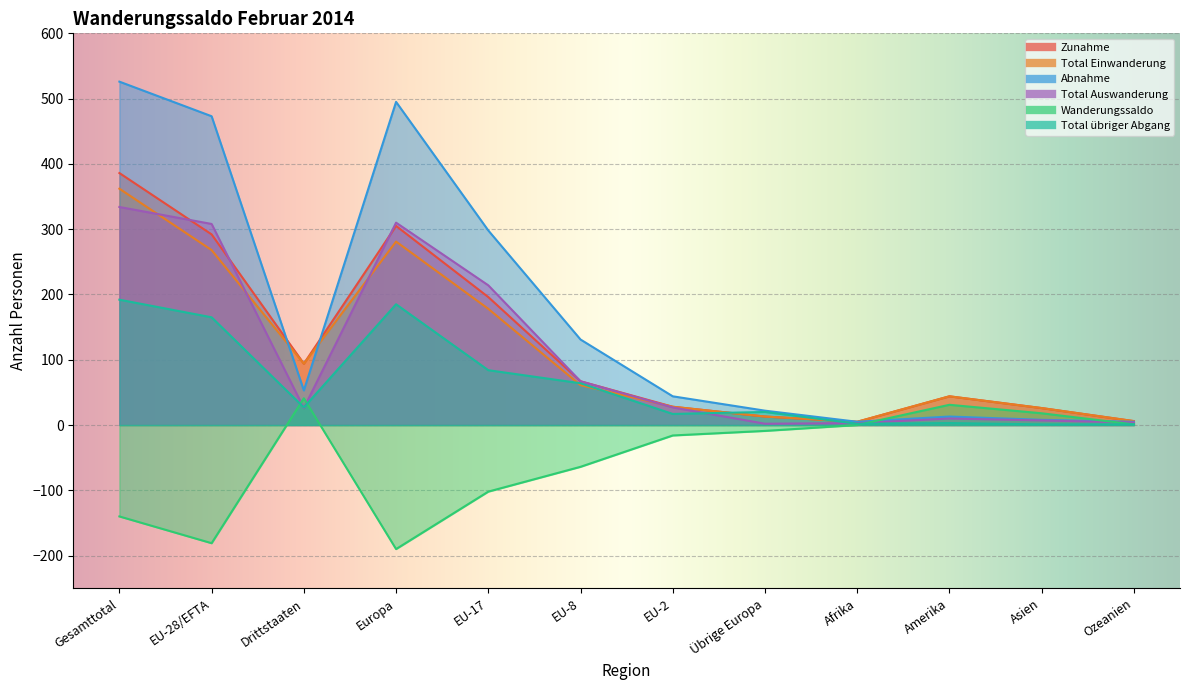

Reading left to right, list all the values displayed in this chart.

Zunahme: Gesamttotal=386	EU-28/EFTA=292	Drittstaaten=94	Europa=305	EU-17=196	EU-8=67	EU-2=28	Übrige Europa=13	Afrika=5	Amerika=44	Asien=26	Ozeanien=6
Total Einwanderung: Gesamttotal=362	EU-28/EFTA=268	Drittstaaten=94	Europa=281	EU-17=178	EU-8=61	EU-2=28	Übrige Europa=13	Afrika=5	Amerika=44	Asien=26	Ozeanien=6
Abnahme: Gesamttotal=526	EU-28/EFTA=473	Drittstaaten=53	Europa=495	EU-17=298	EU-8=131	EU-2=44	Übrige Europa=22	Afrika=5	Amerika=13	Asien=8	Ozeanien=5
Total Auswanderung: Gesamttotal=334	EU-28/EFTA=308	Drittstaaten=26	Europa=310	EU-17=214	EU-8=67	EU-2=27	Übrige Europa=2	Afrika=3	Amerika=10	Asien=7	Ozeanien=4
Wanderungssaldo: Gesamttotal=-140	EU-28/EFTA=-181	Drittstaaten=41	Europa=-190	EU-17=-102	EU-8=-64	EU-2=-16	Übrige Europa=-9	Afrika=0	Amerika=31	Asien=18	Ozeanien=1
Total übriger Abgang: Gesamttotal=192	EU-28/EFTA=165	Drittstaaten=27	Europa=185	EU-17=84	EU-8=64	EU-2=17	Übrige Europa=20	Afrika=2	Amerika=3	Asien=1	Ozeanien=1